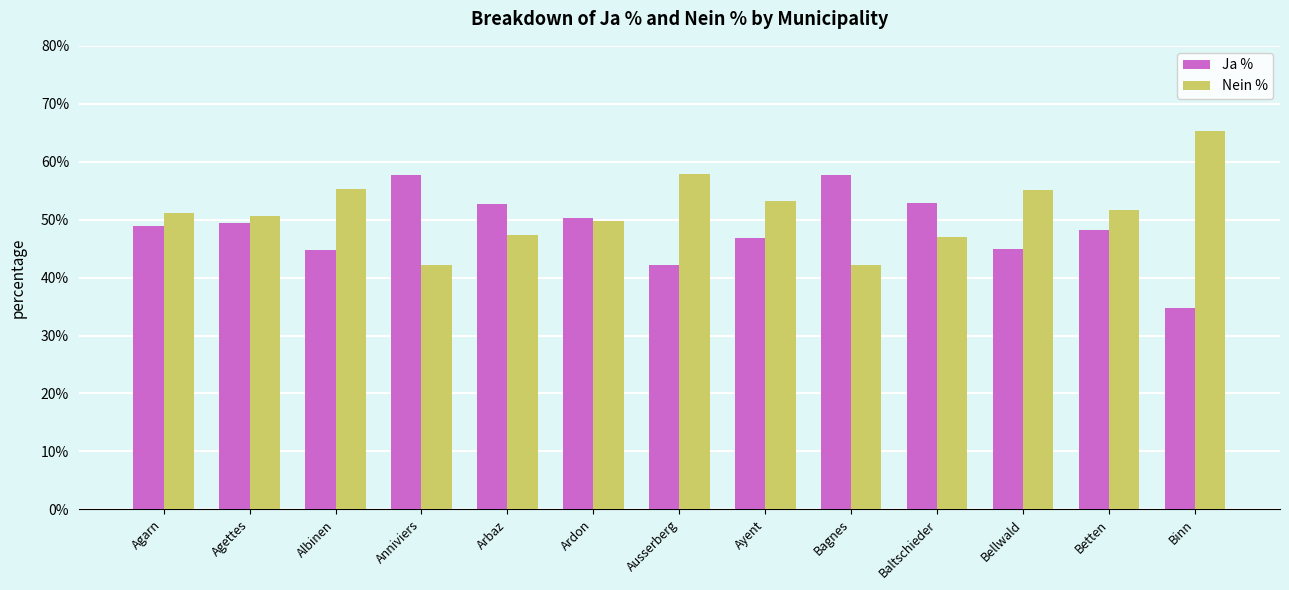

What is the smallest value displayed?

34.8